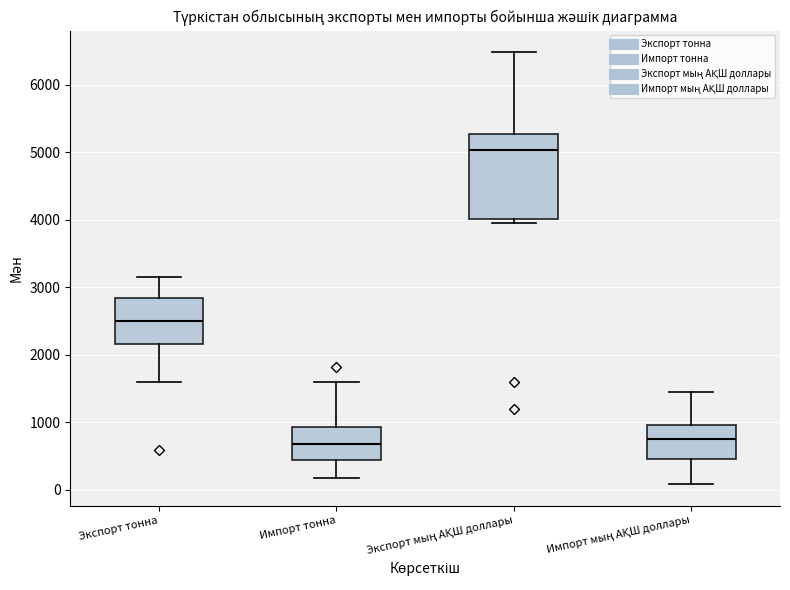

Where does the lower whisker of the box for Экспорт тонна end on the y-axis? The values are not printed on the chart, so give them approximately, as read against the axis.

1600